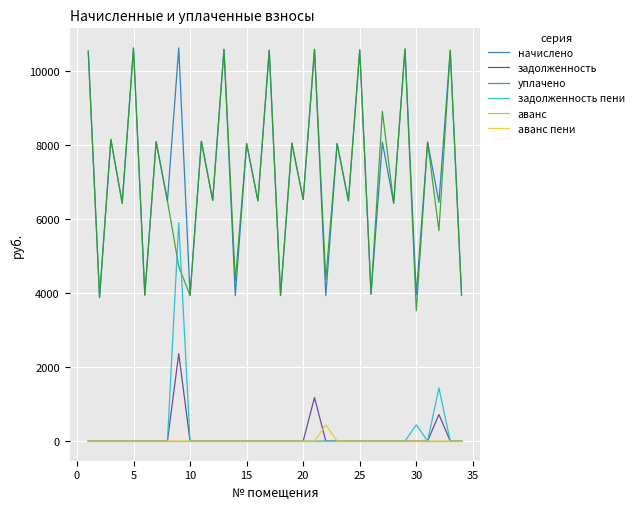

At how many categories does at least one series exceed 5879?

25